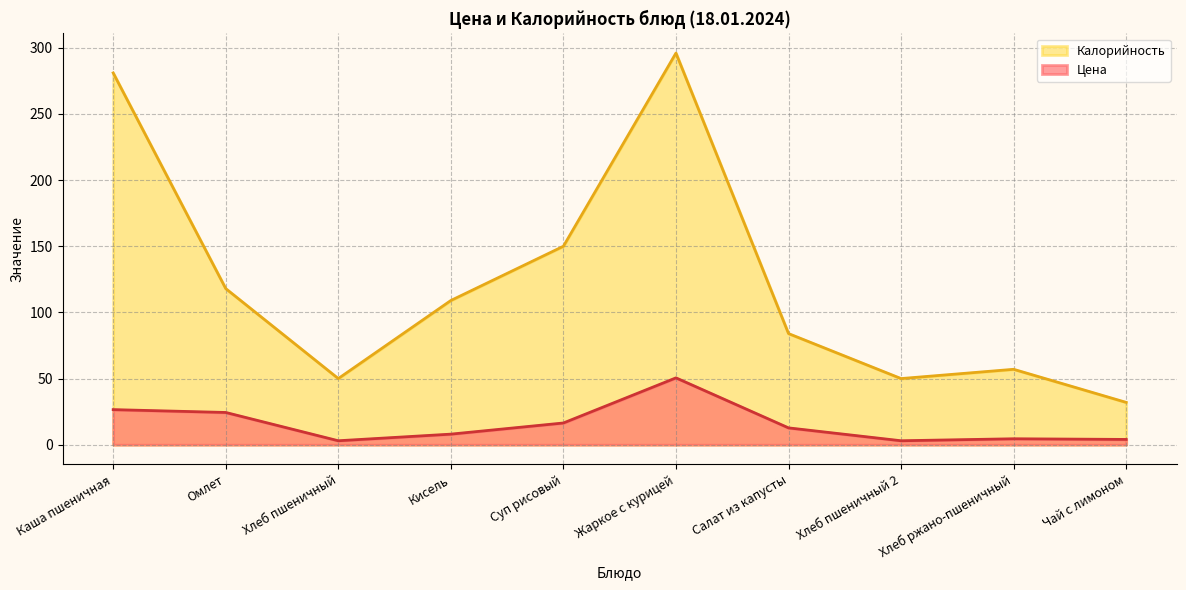

What is the label of the 2nd point from the right?

Хлеб ржано-пшеничный